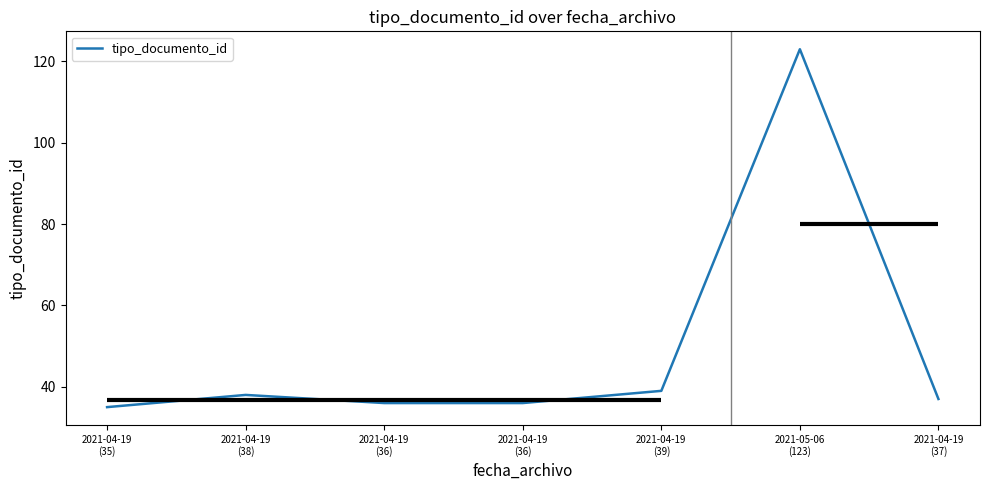

Where does the data first go above 37?

2021-04-19
(38)